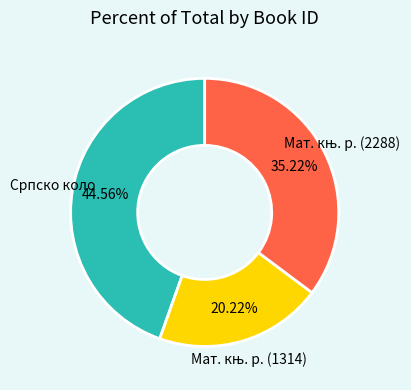

Does any single category account for the majority?

No